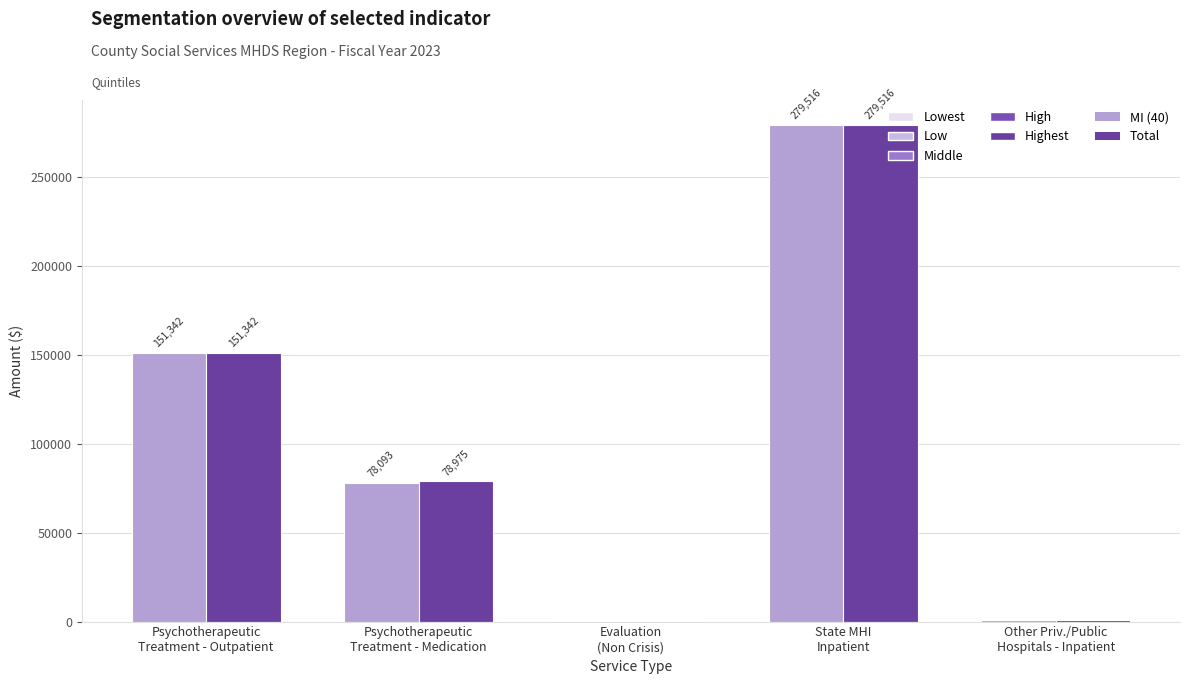

What is the highest value of the MI (40) series?

279515.6